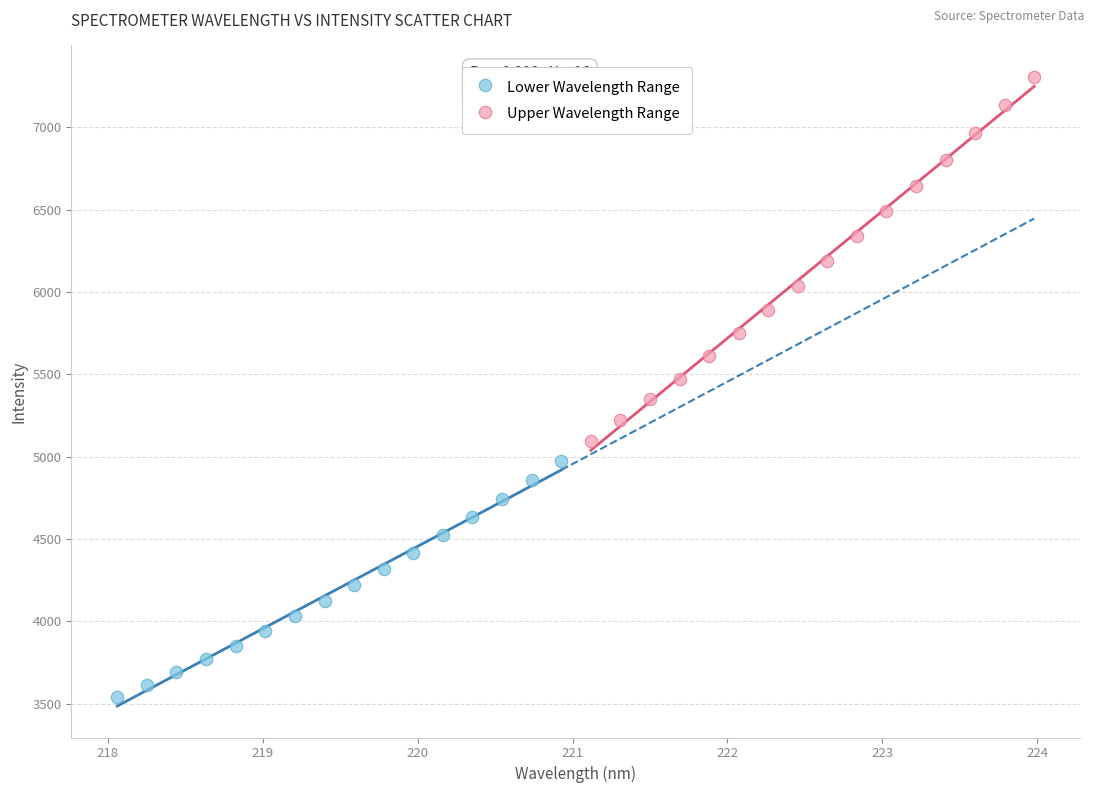

Which series reaches the maximum Y coordinate?

Upper Wavelength Range